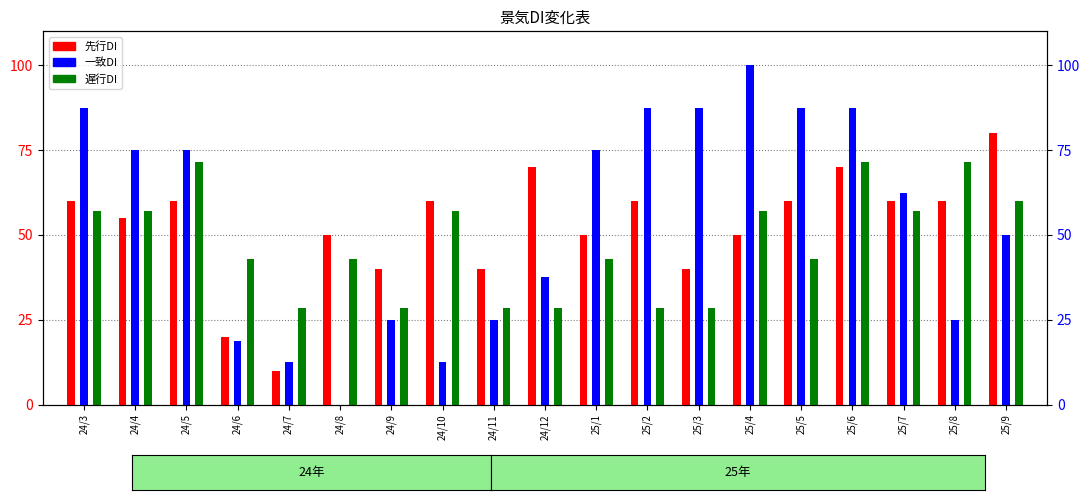

Which series has the largest total across all categories?

一致DI